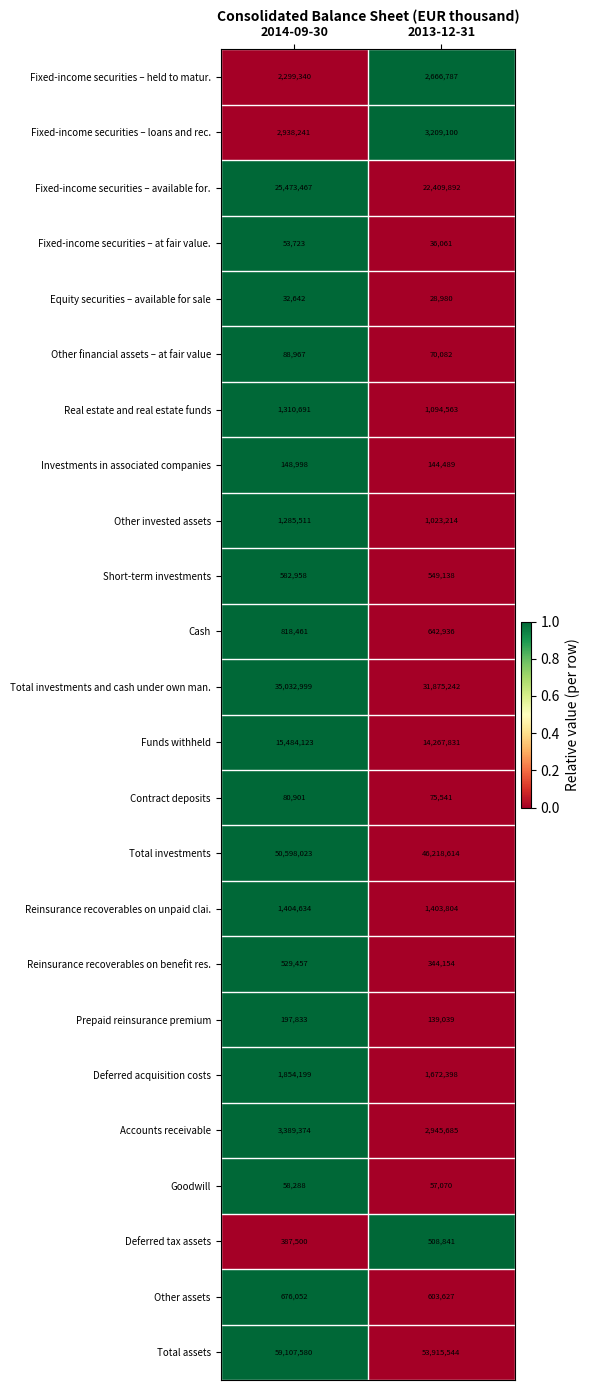

Read the Total assets value at 2014-09-30.

59107580